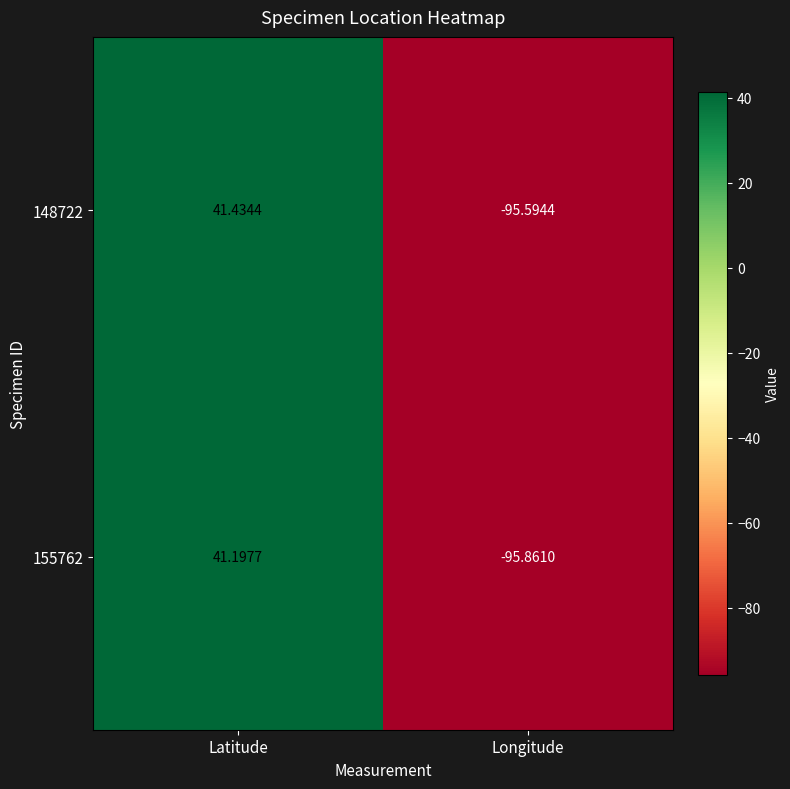

Rank the series by their average value, from lowest to highest.

155762, 148722